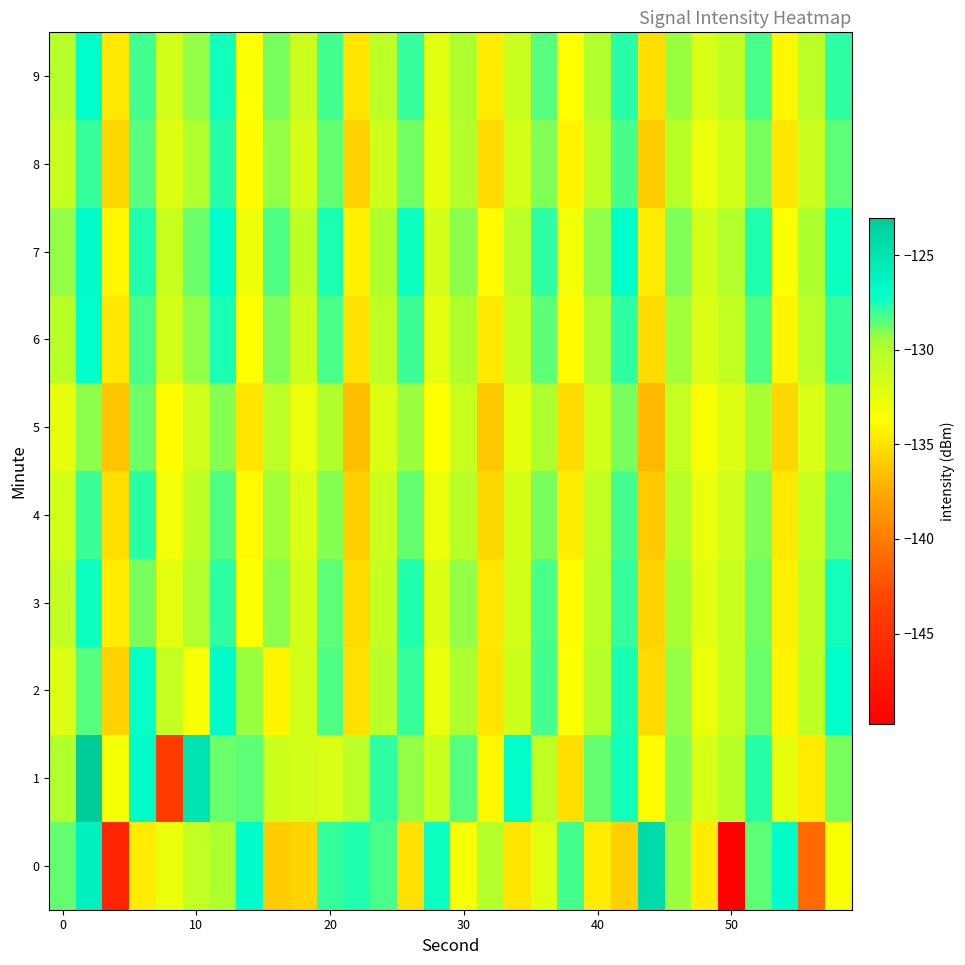

Reading left to right, transcribe all the data shown in this chart.

0: -128.6	-126.0	-146.1	-134.6	-132.8	-130.8	-129.9	-126.8	-136.0	-135.6	-127.9	-127.6	-128.2	-135.2	-127.3	-133.3	-130.1	-134.9	-132.2	-128.1	-134.6	-135.9	-124.3	-129.5	-134.6	-149.8	-128.5	-126.8	-141.0	-133.5
1: -130.0	-123.0	-133.2	-126.9	-144.0	-125.0	-128.7	-128.6	-131.3	-131.5	-132.0	-130.5	-127.8	-129.3	-131.2	-128.4	-134.1	-126.9	-130.7	-135.2	-128.6	-127.4	-133.8	-129.1	-131.9	-130.3	-127.7	-132.5	-134.6	-128.9
2: -132.1	-128.4	-135.7	-127.2	-130.9	-133.4	-126.8	-129.5	-134.2	-131.6	-128.3	-135.1	-130.4	-127.9	-132.7	-129.8	-134.9	-131.3	-128.1	-133.6	-130.2	-127.5	-135.4	-129.3	-132.8	-131.1	-128.7	-134.3	-130.6	-127.1
3: -130.8	-127.3	-134.6	-128.9	-132.4	-130.1	-127.8	-133.5	-129.2	-131.7	-128.5	-135.3	-130.9	-127.6	-132.1	-129.4	-134.8	-131.5	-128.2	-133.9	-130.5	-127.9	-135.6	-129.7	-132.3	-131.0	-128.8	-134.4	-130.7	-127.4
4: -131.5	-128.0	-135.2	-127.7	-133.1	-130.6	-128.3	-134.0	-129.6	-132.0	-129.1	-135.8	-131.2	-128.6	-132.9	-130.3	-135.5	-131.8	-128.9	-134.5	-130.8	-128.1	-136.0	-130.2	-132.7	-131.4	-129.0	-134.7	-131.1	-128.4
5: -132.6	-129.2	-136.3	-128.7	-133.8	-131.4	-129.1	-134.9	-130.5	-132.8	-129.9	-136.6	-132.0	-129.5	-133.7	-131.1	-136.2	-132.5	-129.8	-135.3	-131.6	-128.9	-136.8	-130.9	-133.4	-132.1	-129.7	-135.5	-131.9	-129.1
6: -130.3	-127.1	-134.8	-128.2	-131.6	-129.4	-127.5	-133.7	-129.0	-131.3	-128.2	-135.0	-130.6	-128.0	-132.4	-129.9	-134.7	-131.2	-128.5	-133.8	-130.1	-127.8	-135.3	-129.6	-132.0	-130.8	-128.3	-134.2	-130.5	-127.9
7: -129.4	-126.8	-134.1	-127.6	-131.0	-128.7	-126.9	-133.0	-128.3	-130.6	-127.5	-134.4	-129.9	-127.3	-131.7	-129.2	-134.0	-130.5	-127.8	-133.1	-129.4	-127.1	-134.6	-129.0	-131.5	-130.1	-127.6	-133.6	-129.8	-127.3
8: -131.0	-127.9	-135.5	-128.4	-132.2	-130.0	-127.7	-133.9	-129.3	-131.8	-128.6	-135.7	-131.3	-128.8	-132.6	-130.1	-135.4	-131.7	-129.0	-134.3	-130.7	-128.2	-135.9	-130.3	-132.8	-131.5	-128.9	-134.8	-131.2	-128.5
9: -130.2	-127.0	-134.7	-128.1	-131.5	-129.3	-127.4	-133.6	-128.9	-131.2	-128.1	-134.9	-130.5	-127.9	-132.3	-129.8	-134.6	-131.1	-128.4	-133.7	-130.0	-127.7	-135.2	-129.5	-131.9	-130.7	-128.2	-134.1	-130.4	-127.8